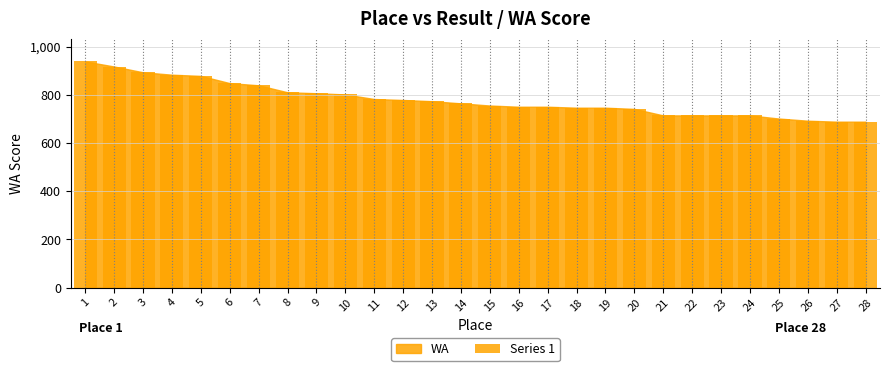

Does the chart contain stacked bars?

No